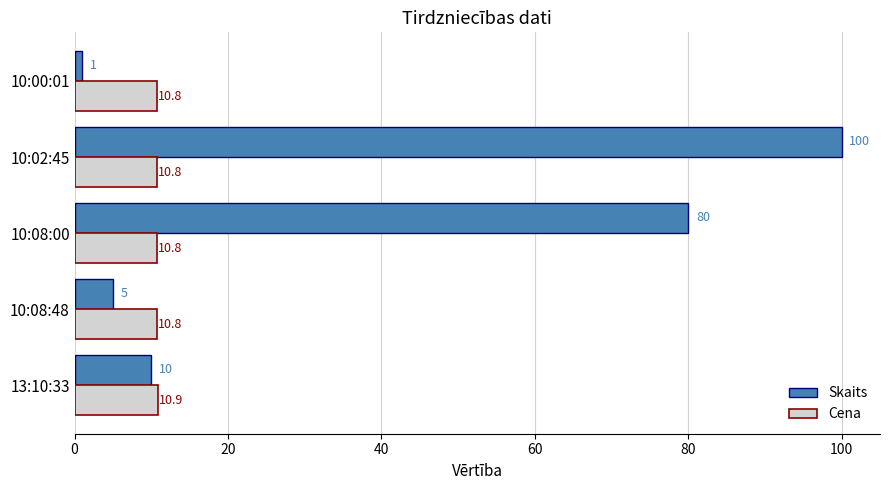

What is the greatest value displayed?

100.0